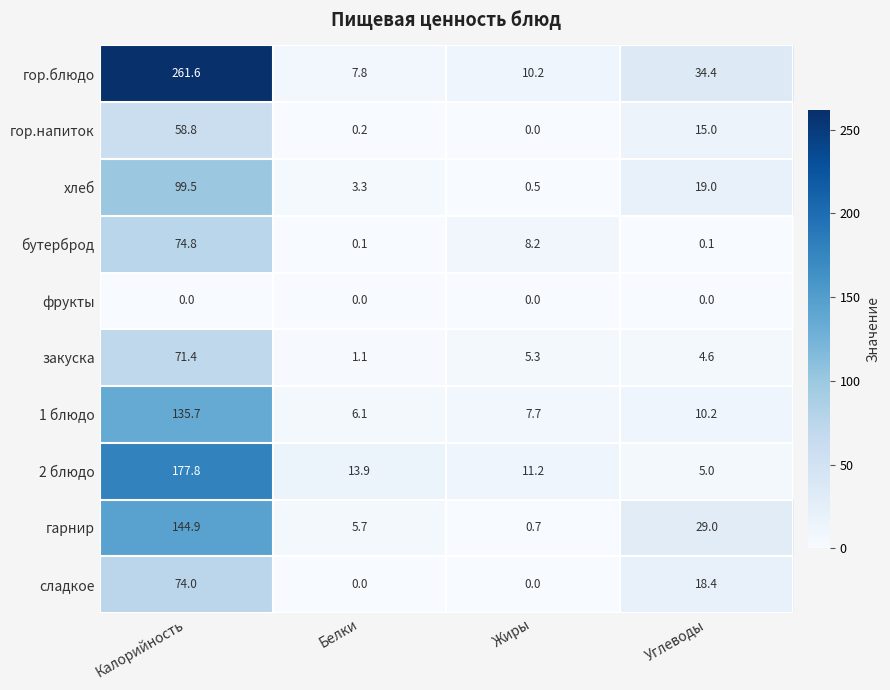

Which category has the highest value across all series?

Калорийность